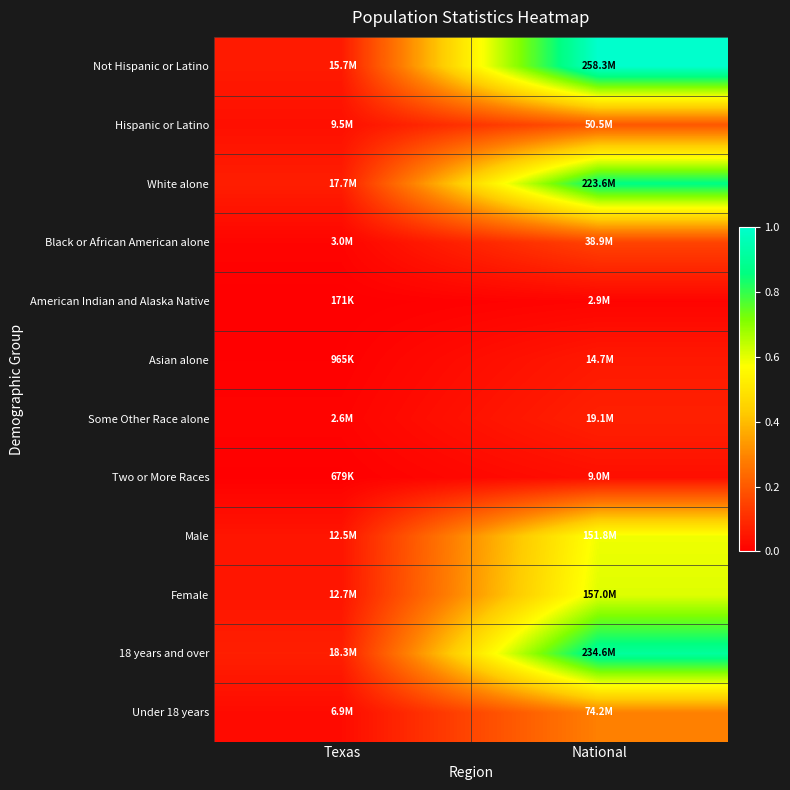

How many categories are shown in the chart?

2